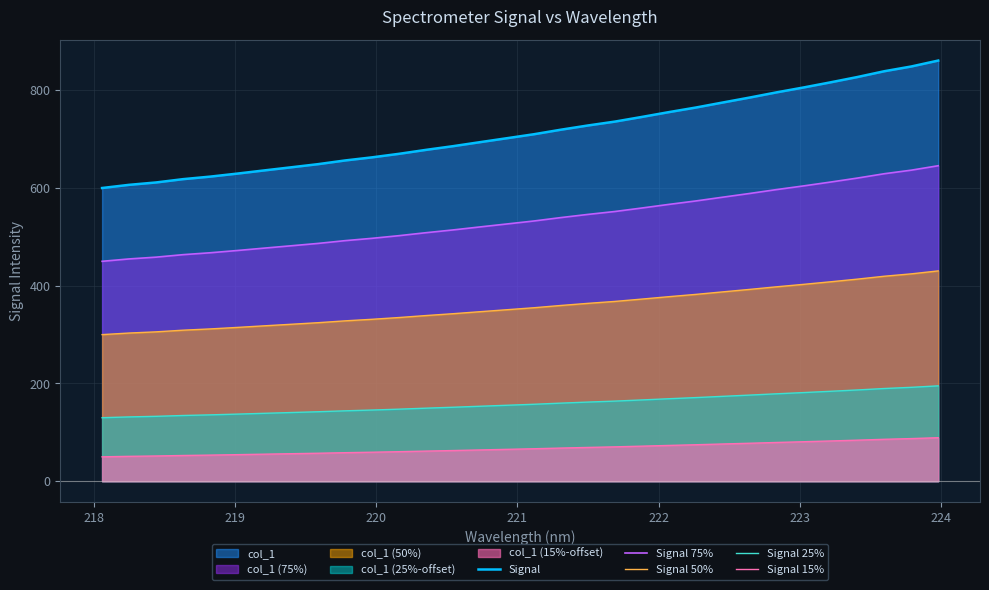

Which series has the largest total across all categories?

Signal